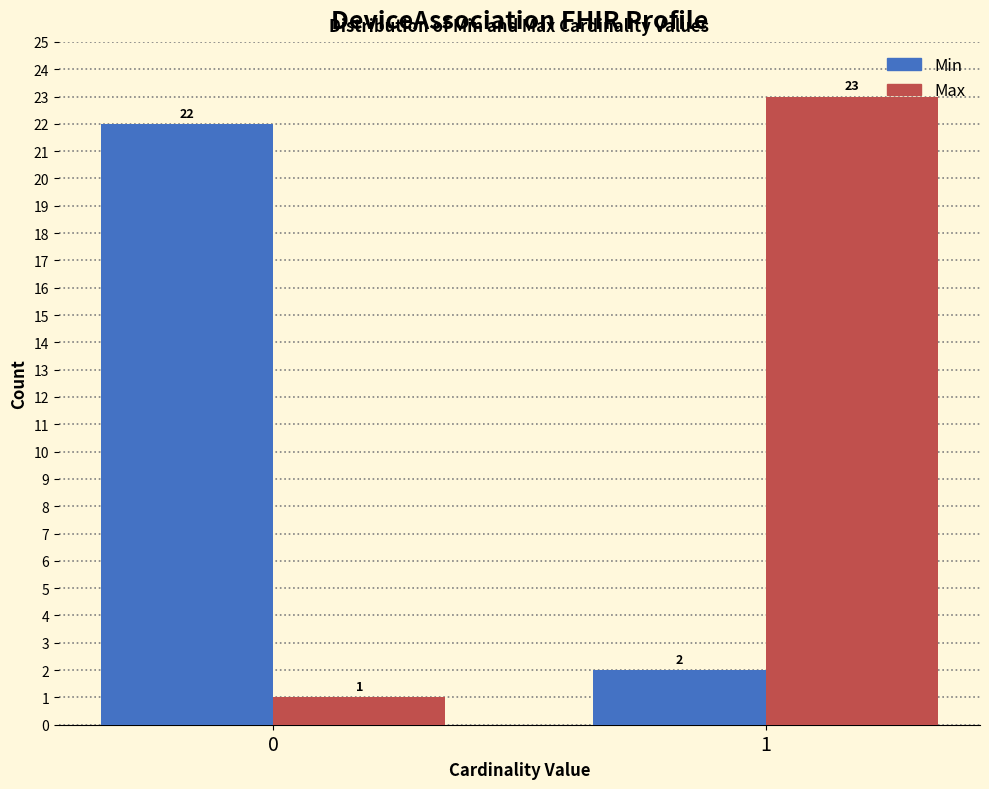

Reading right to left, transcribe all the data shown in this chart.

Min: 1=2	0=22
Max: 1=23	0=1